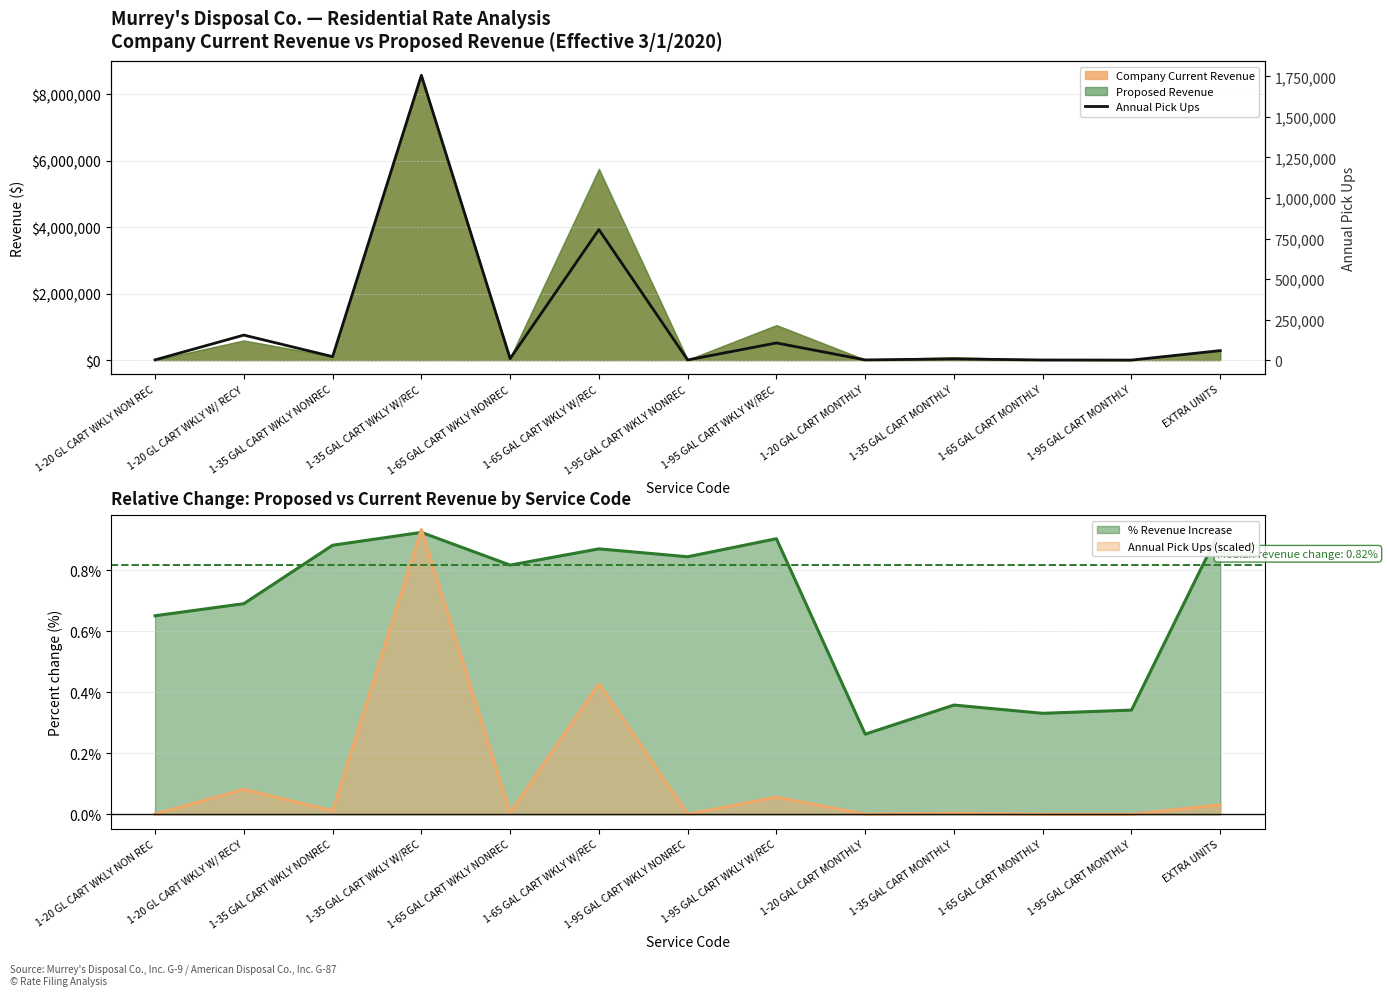

What is the change in value from 1-20 GL CART WKLY W/ RECY to 1-65 GAL CART WKLY NONREC?

-145099.8